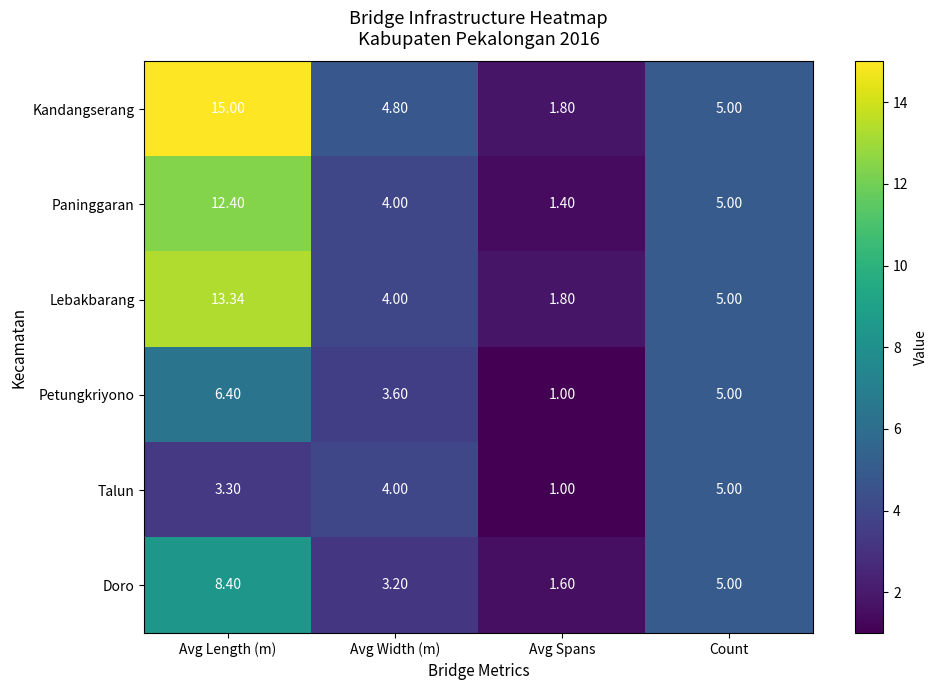

Which series has the widest spread of values?

Kandangserang